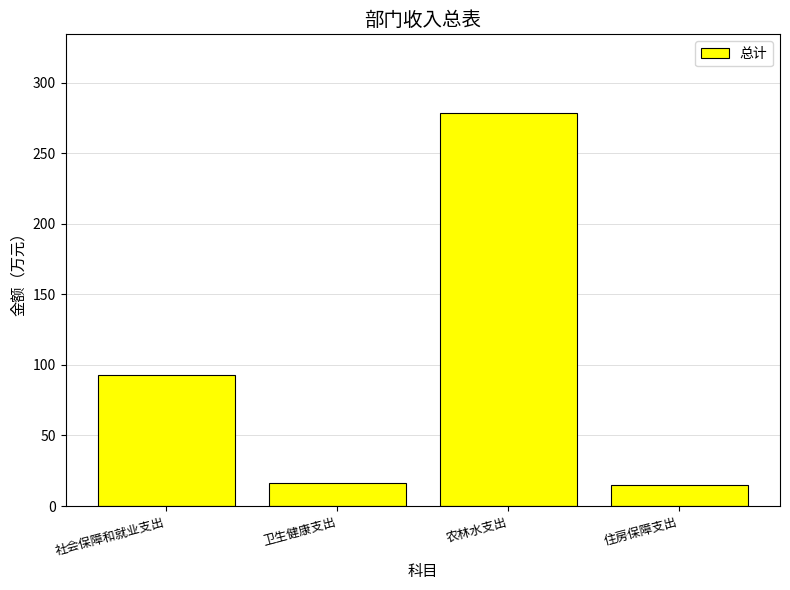

Where is the data nearest to the value 146?

社会保障和就业支出